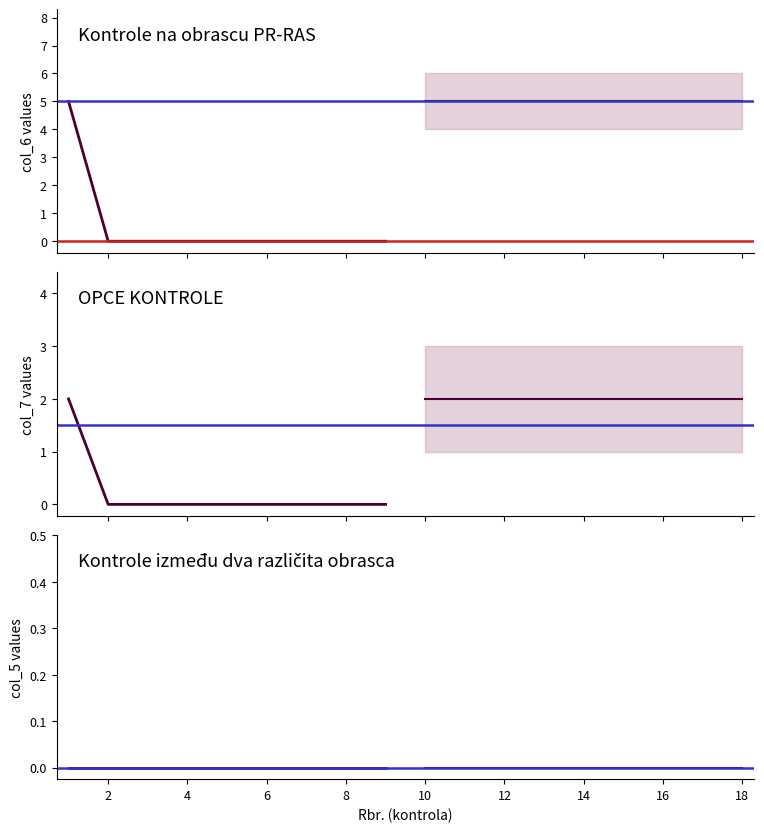

Is it true that col_6 equals 2 at 4?

False